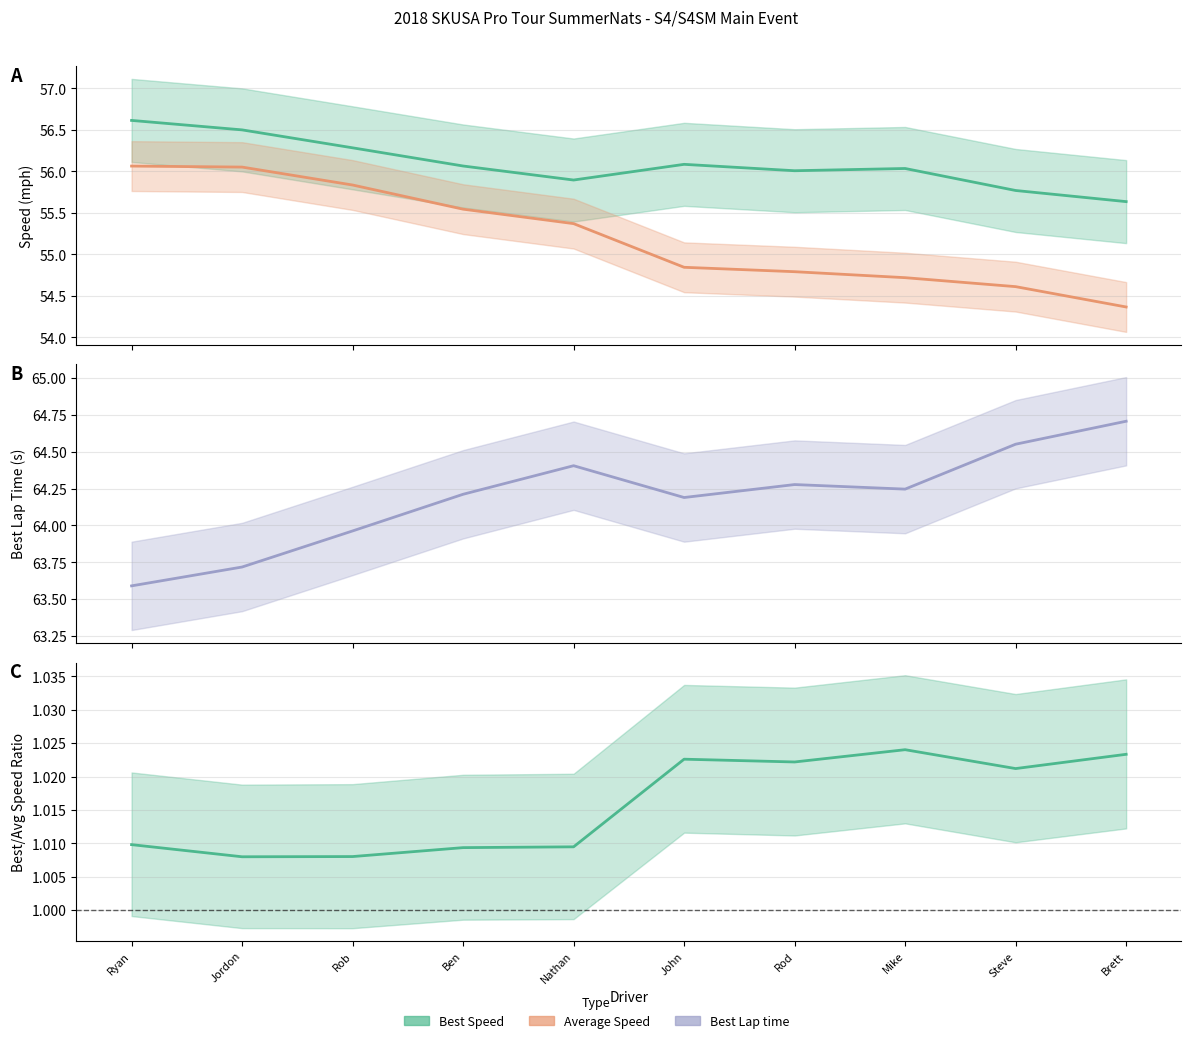

Which category has the highest value in the Best Speed series?

Ryan